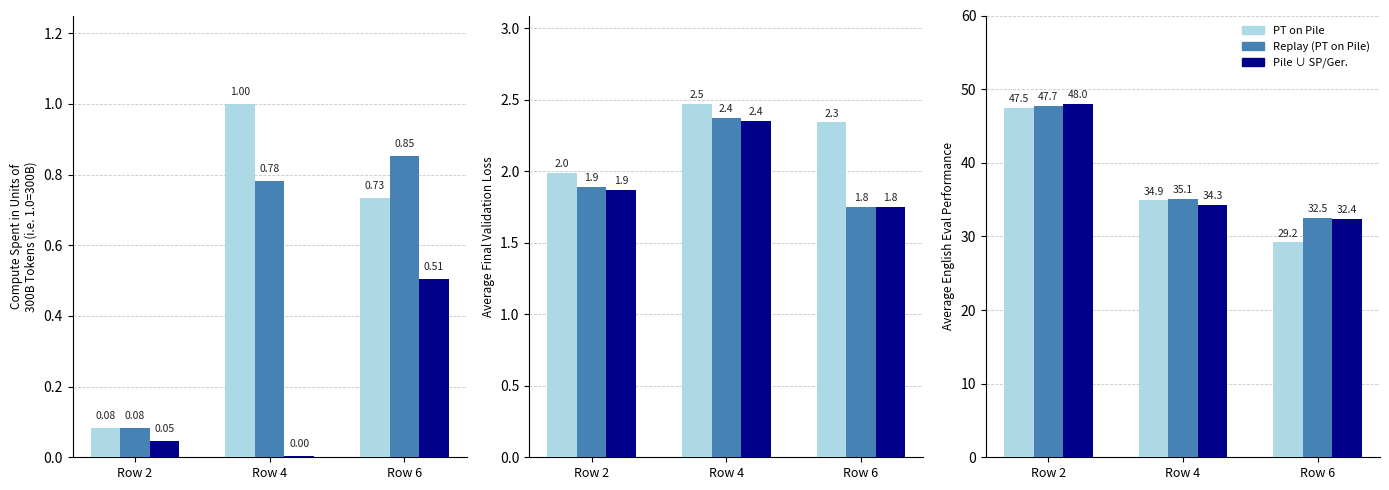

Is the value of Replay (PT on Pile) at Row 4 greater than the value of Pile ∪ SP/Ger. at Row 2?

No